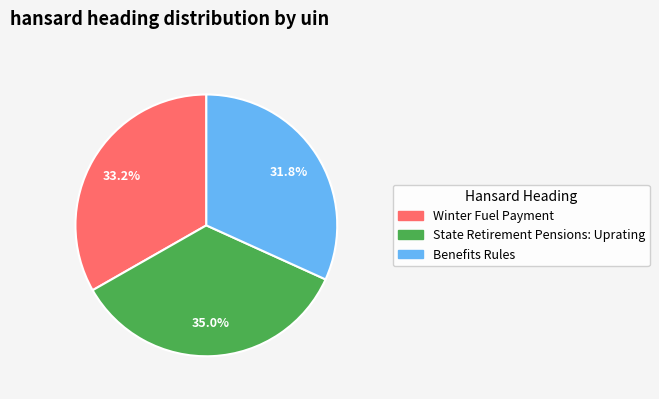

To the nearest percent, what percentage of the pie is Winter Fuel Payment?

33%